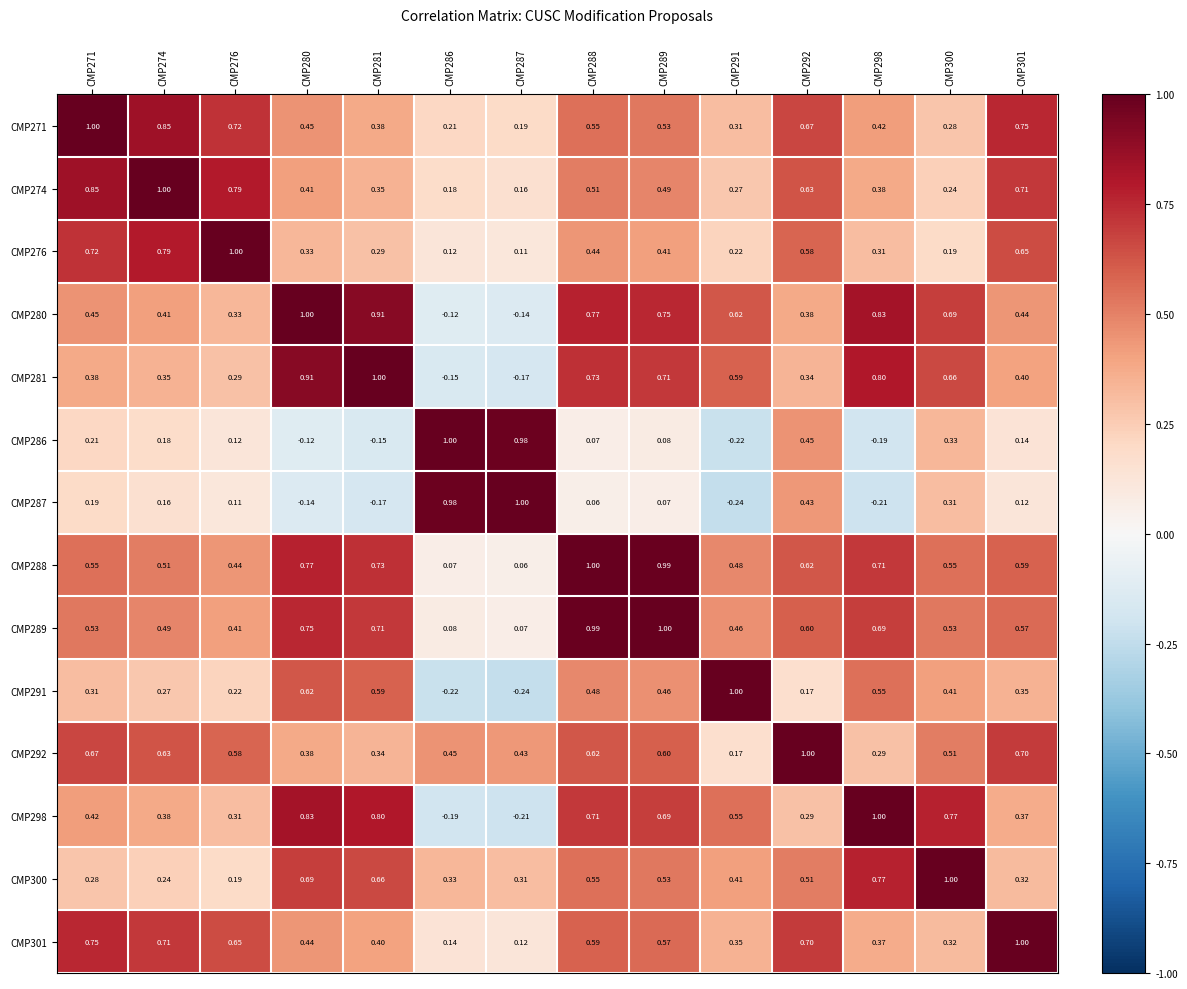

Is the value of CMP289 at CMP287 greater than the value of CMP287 at CMP281?

Yes